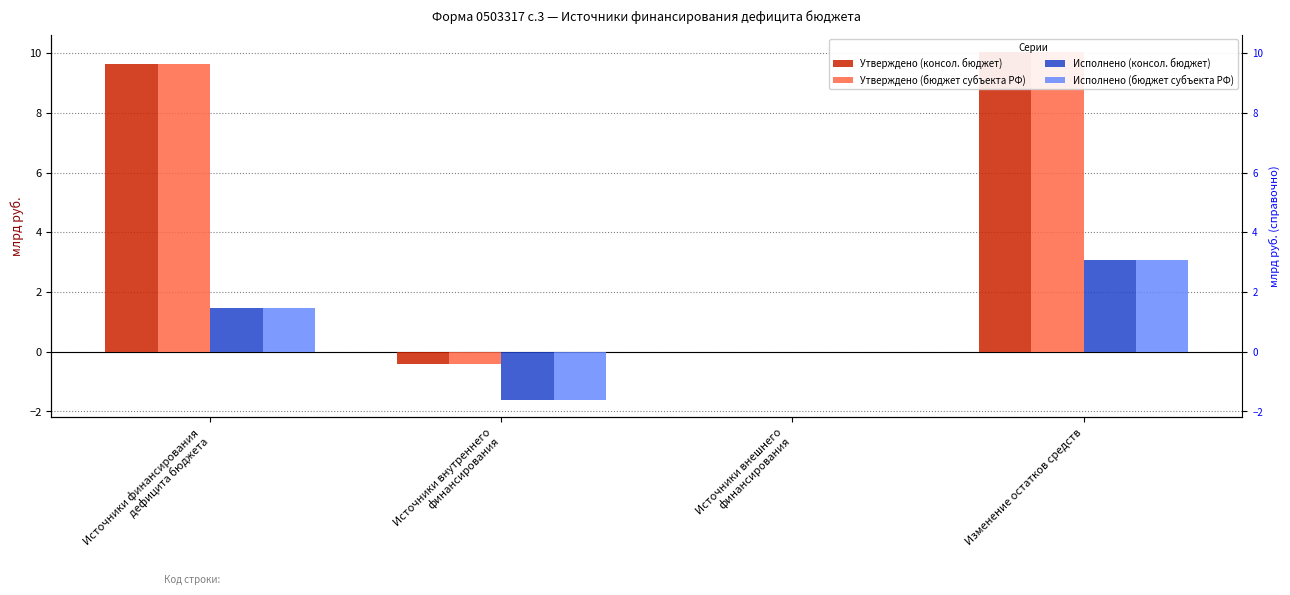

What is the total value across all series at Источники финансирования
дефицита бюджета?

22.2